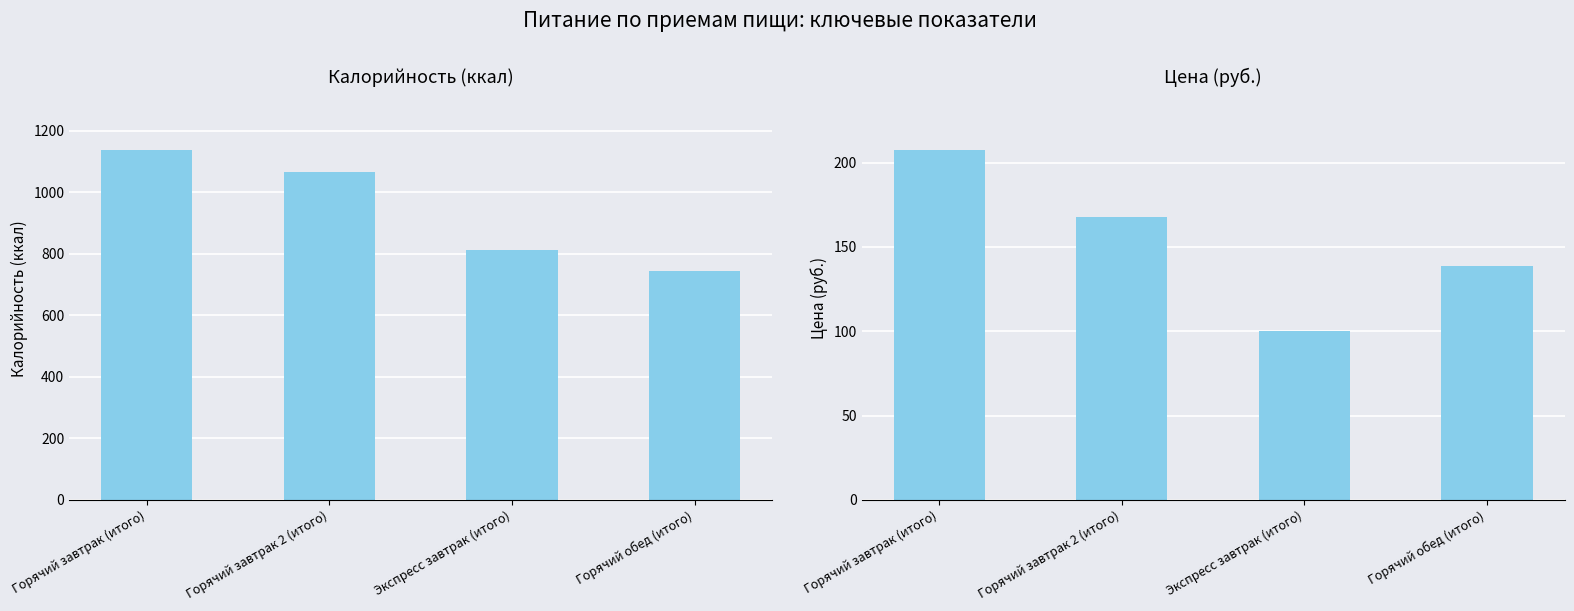

What is the sum of the Цена values at Экспресс завтрак (итого) and Горячий обед (итого)?

238.5